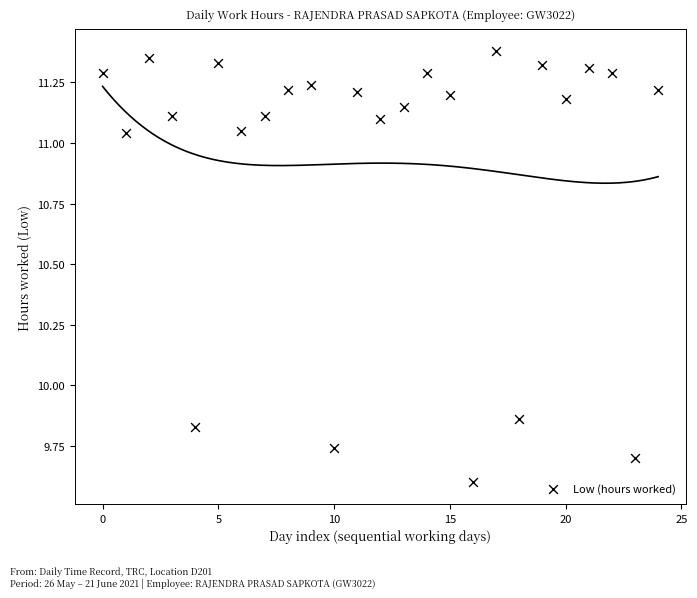

What is the range of Y values (max minus min)?

1.8